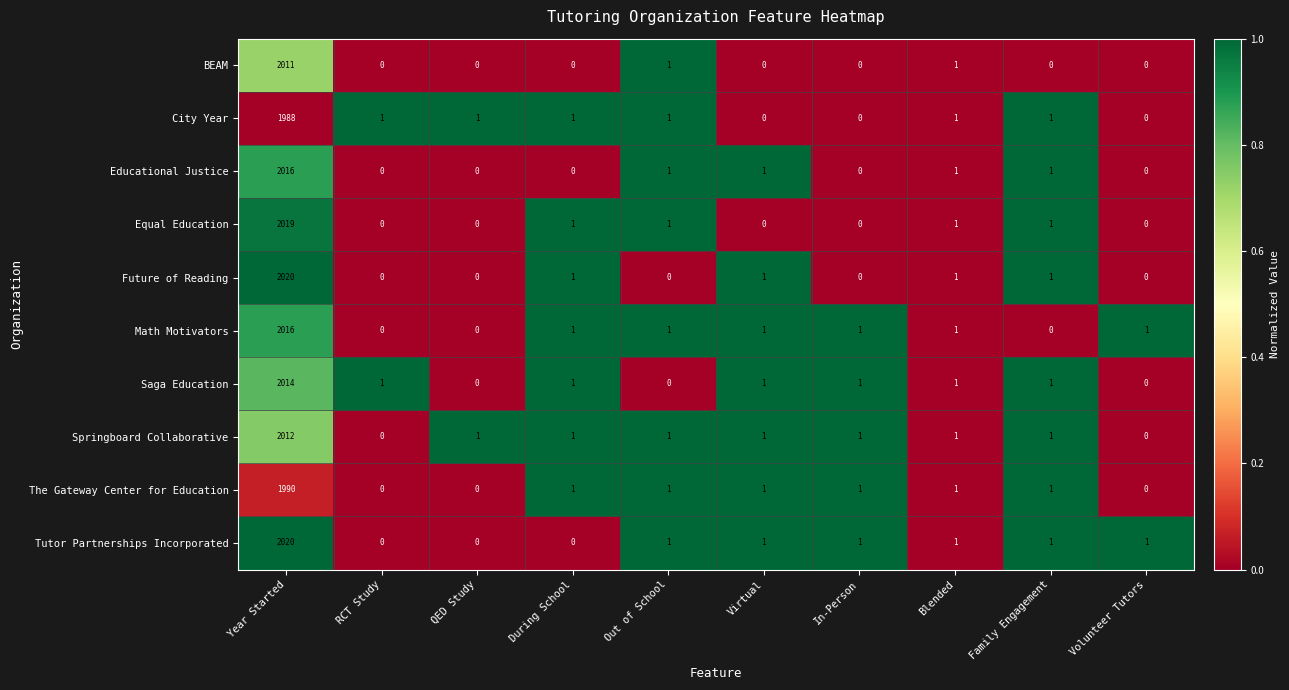

Which category has the highest value across all series?

Year Started